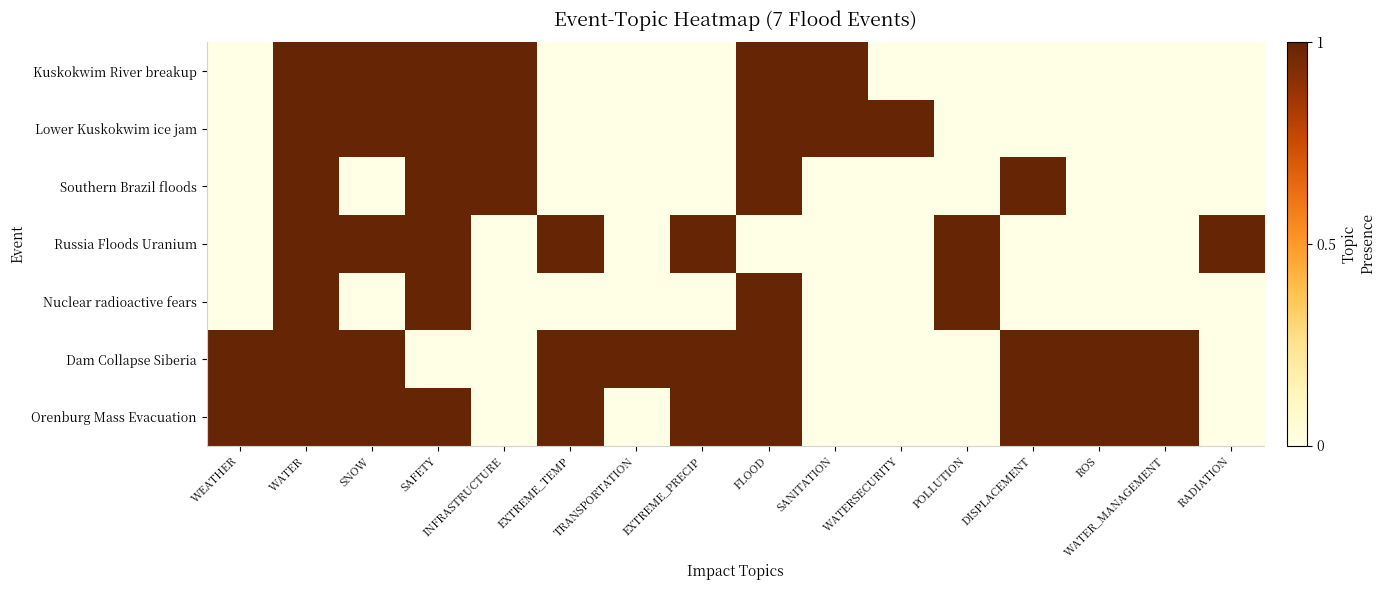

Which category has the lowest value across all series?

WEATHER